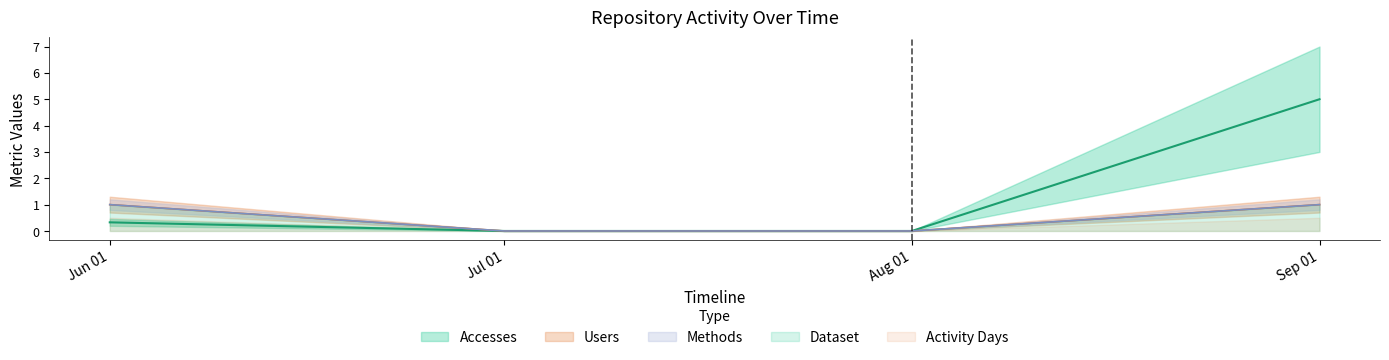

True or false: Dataset has a value of 0 at Jul 01.

True